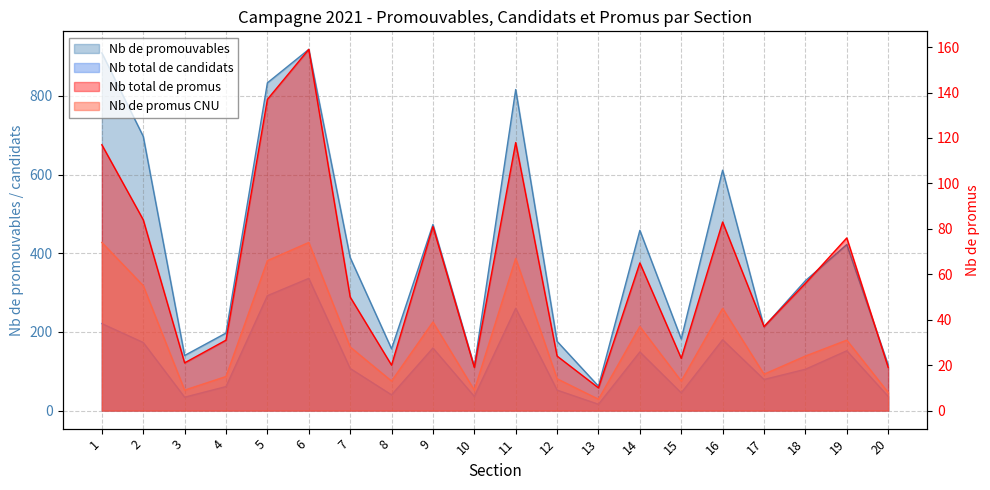

At how many categories does at least one series exceed 503?

6